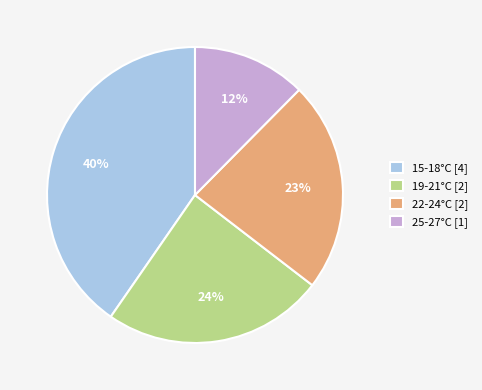

Approximately how many times larger is the value at 22-24°C [2] compared to 15-18°C [4]?

0.6